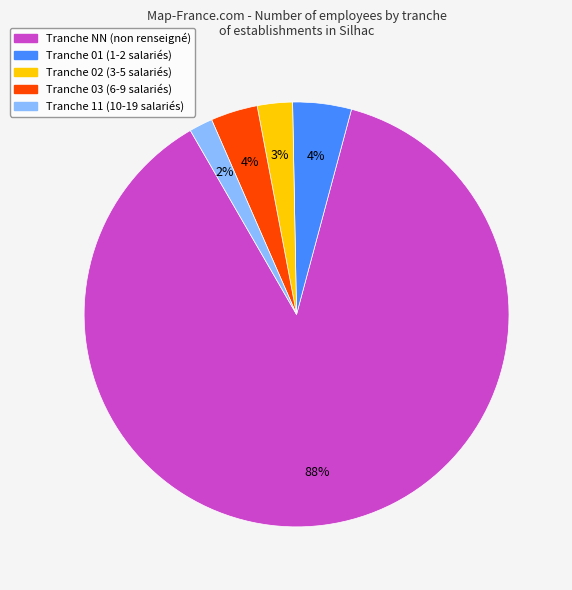

Count the number of slices in the pie.

5